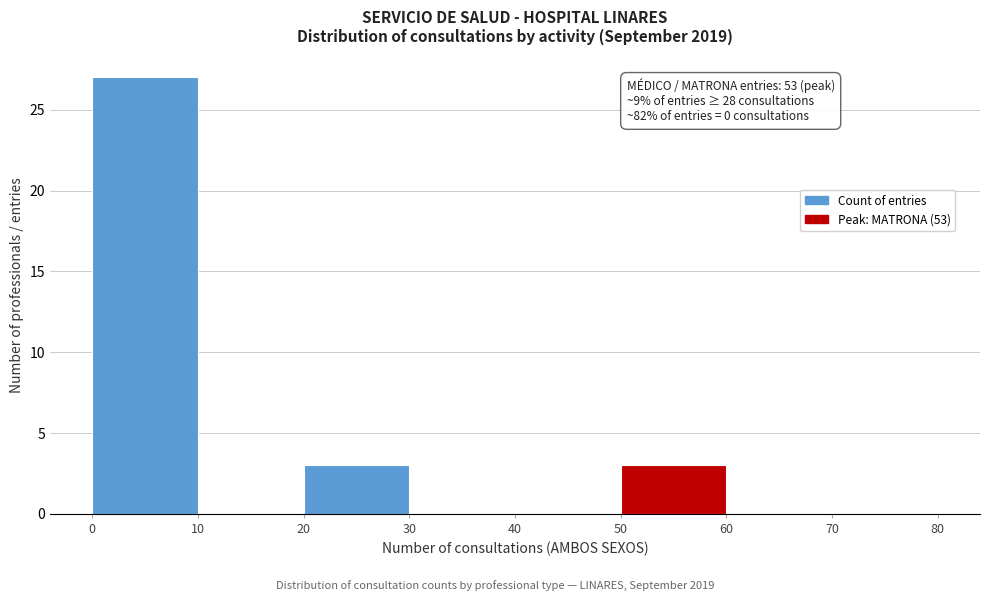

Over which range of the x-axis is the bar tallest?

0 to 10